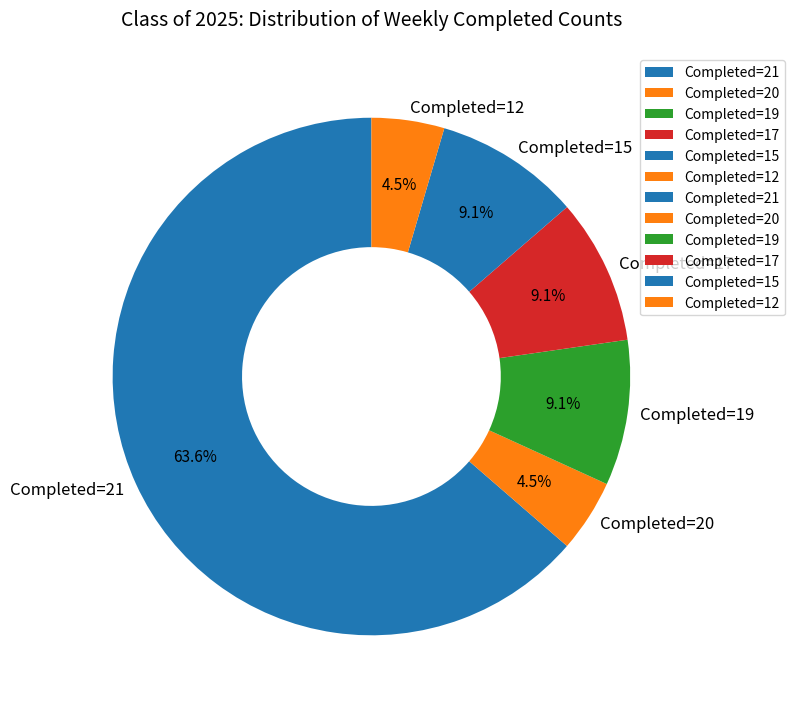

Which category has the biggest portion of the pie?

Completed=21